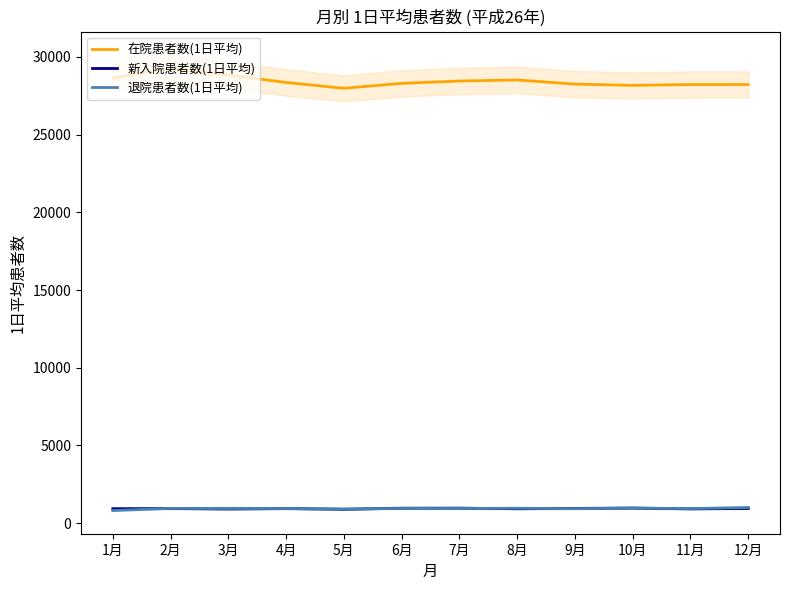

At which category does 新入院患者数(1日平均) reach its first local valley?

3月